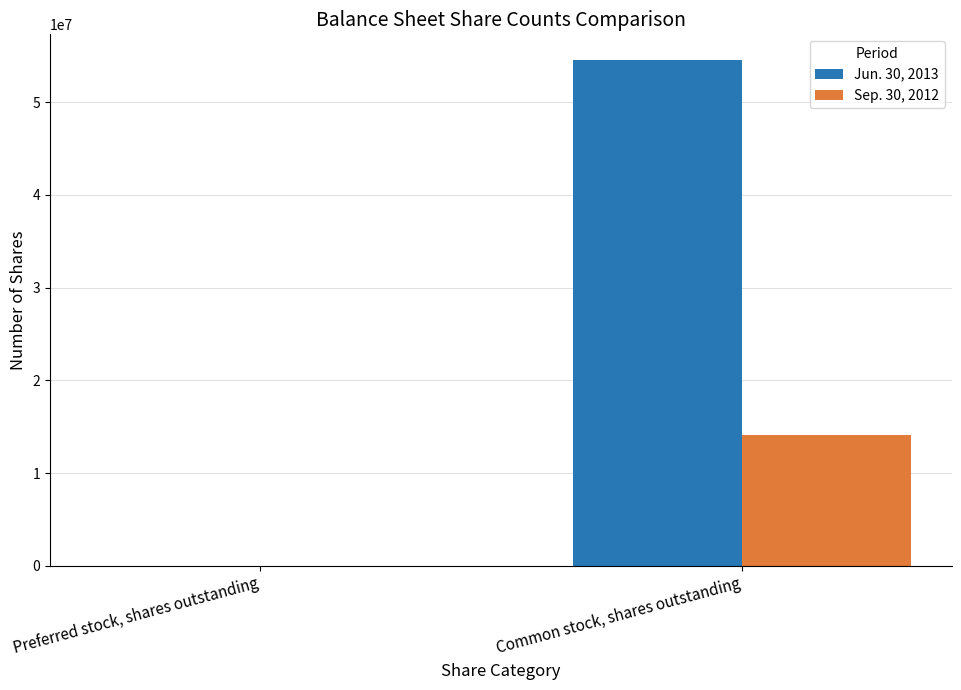

What is the sum of the Sep. 30, 2012 values at Common stock, shares outstanding and Preferred stock, shares outstanding?

14160444